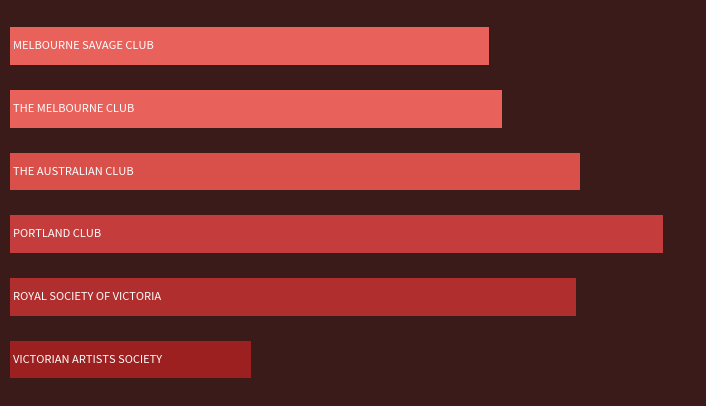

Does the chart contain any negative values?

No